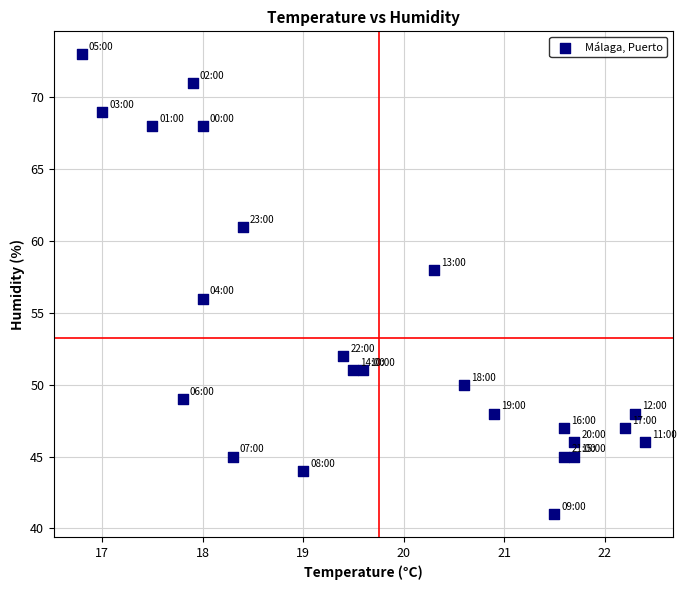

What is the range of Y values (max minus min)?

32